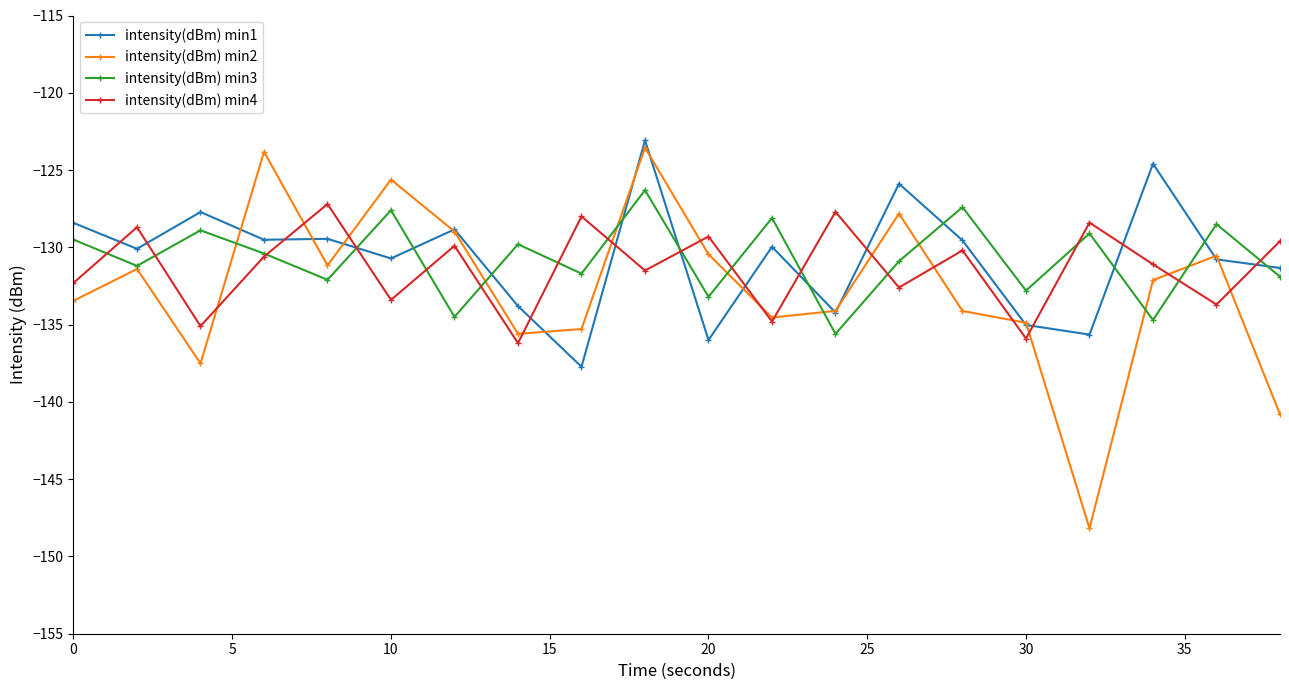

What is the maximum value for intensity(dBm) min1?

-123.1